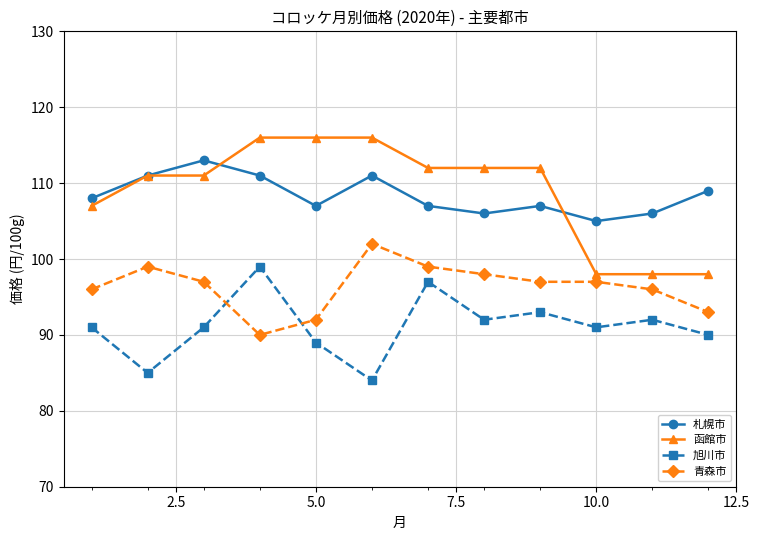

What is the value of the 函館市 point at the 8th from the left?

112